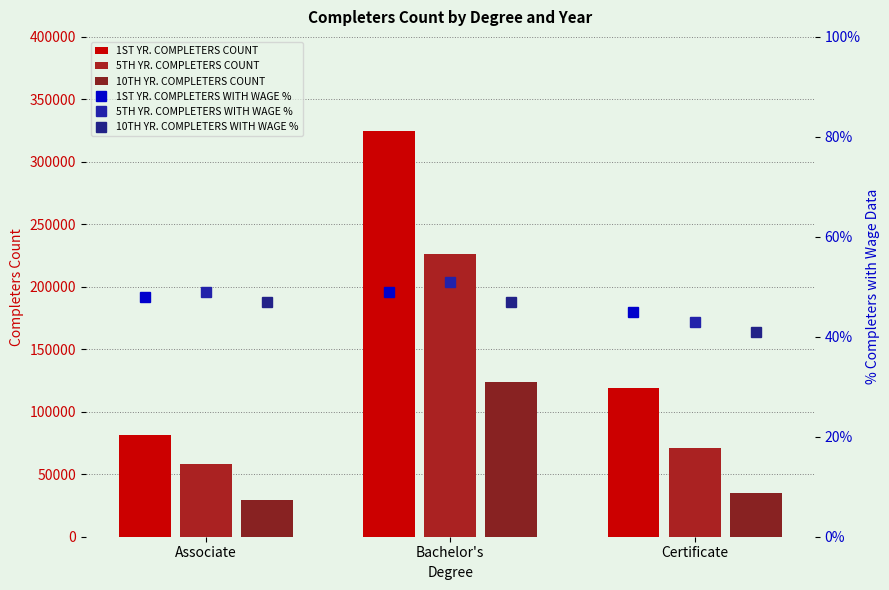

Between Associate and Certificate, which series saw the biggest shift?

1ST YR. COMPLETERS COUNT